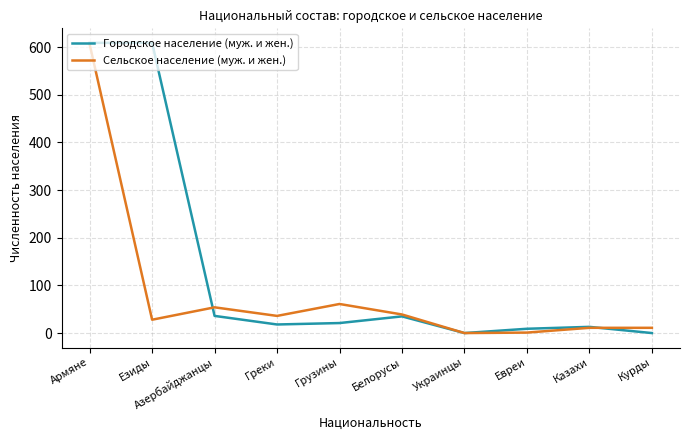

What is the maximum value shown in the chart?

609